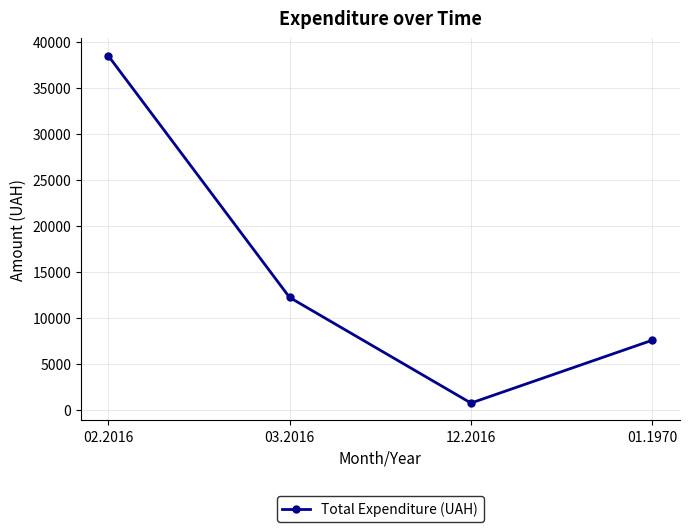

What is the change in value from 03.2016 to 01.1970?

-4639.2